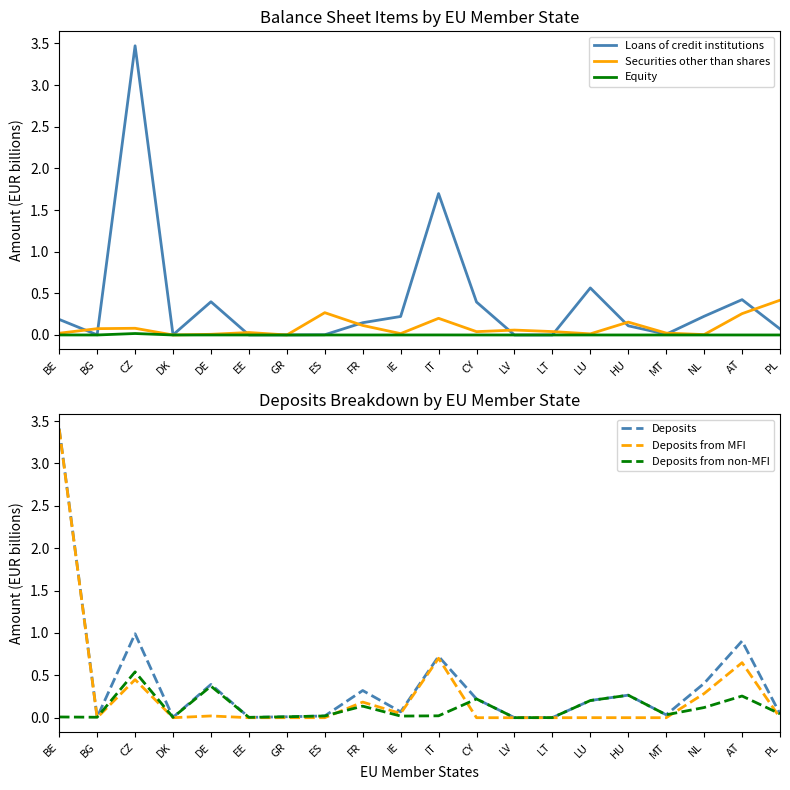

What are all the series names shown in the legend?

Loans of credit institutions, Securities other than shares, Equity, Deposits, Deposits from MFI, Deposits from non-MFI